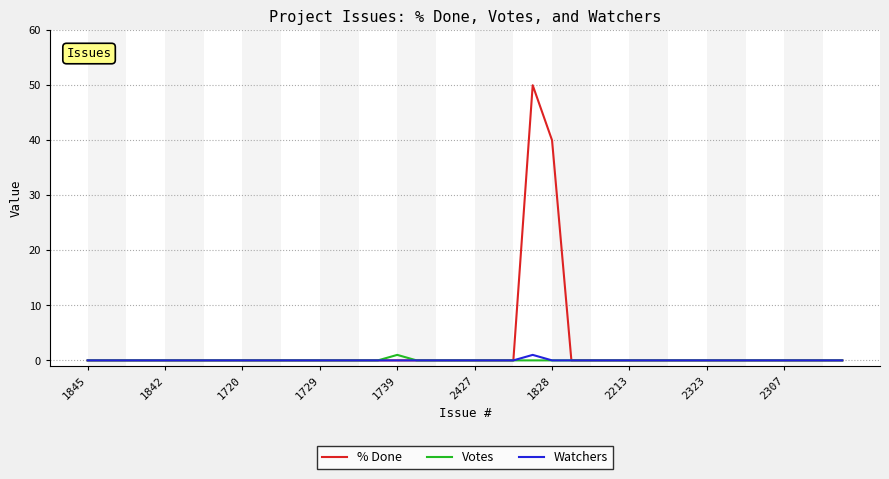

What is the greatest value displayed?

50